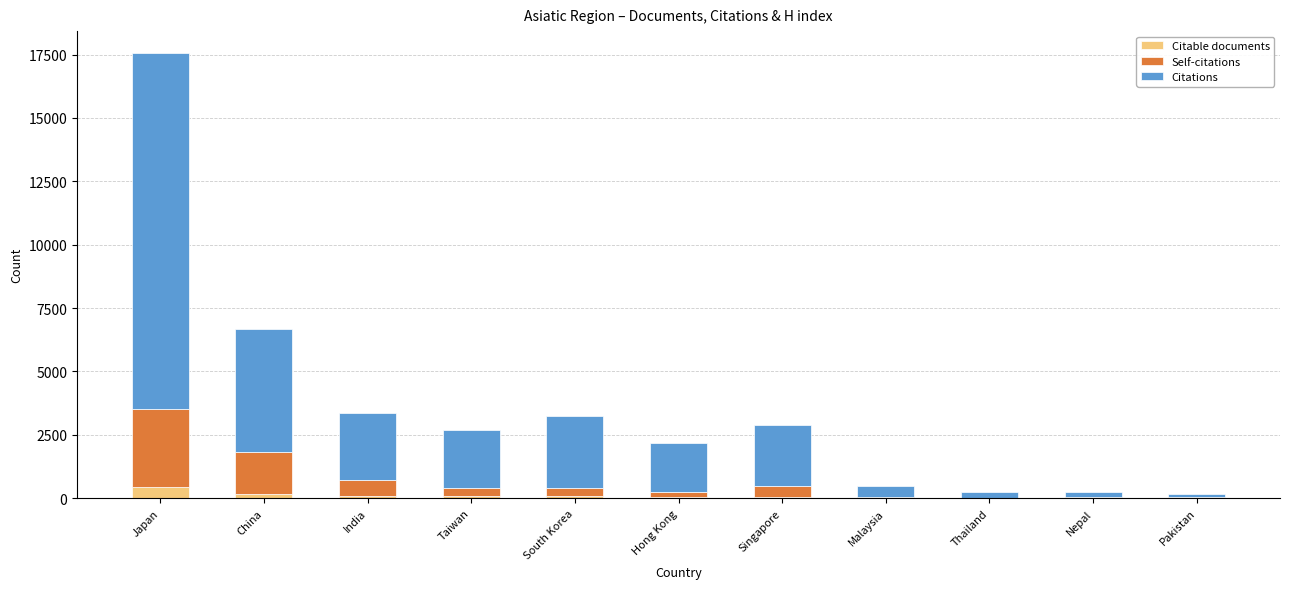

What is the difference between the Citable documents values at Malaysia and Pakistan?

6